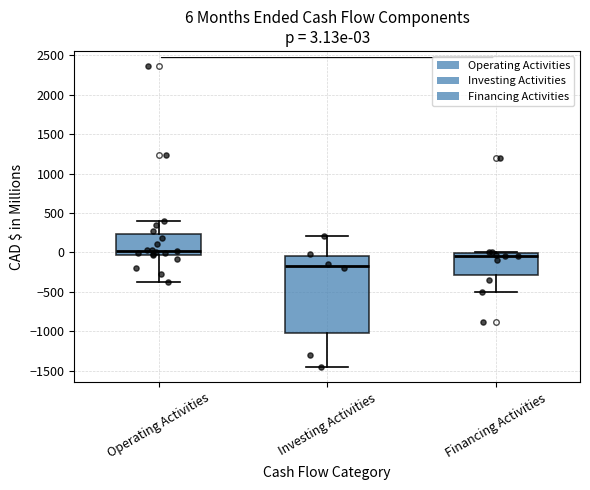

Which box has the lowest median line?

Investing Activities